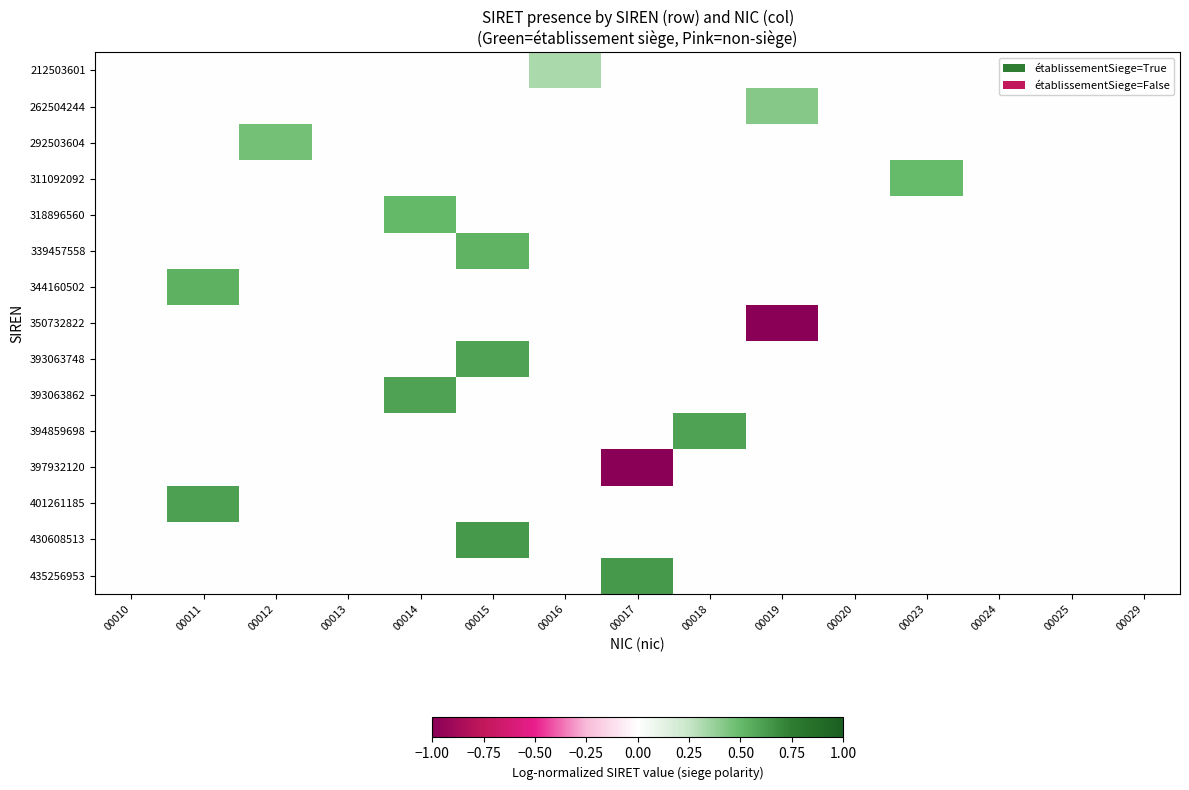

At how many categories does at least one series exceed 0?

9